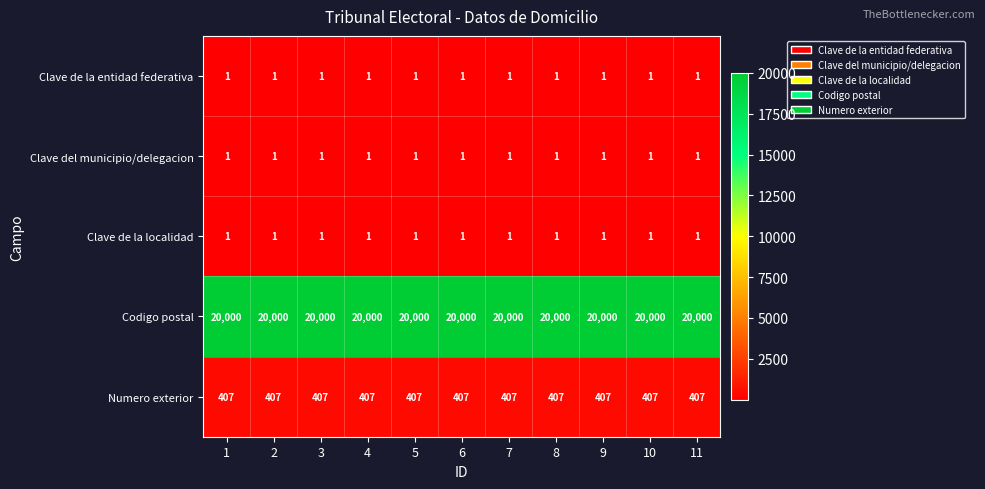

What is the difference between the highest and lowest values at 7?

19999